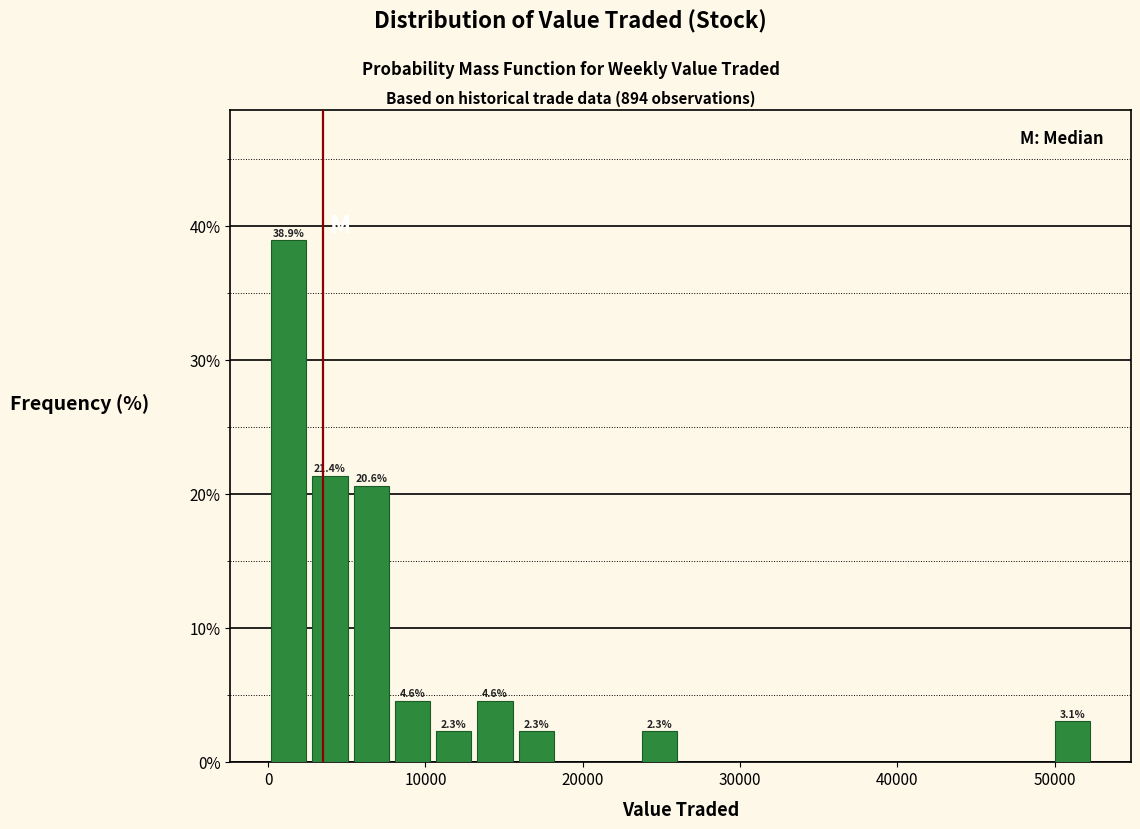

Read against the x-axis, roughly where is the centre of the tallest bar?

1000